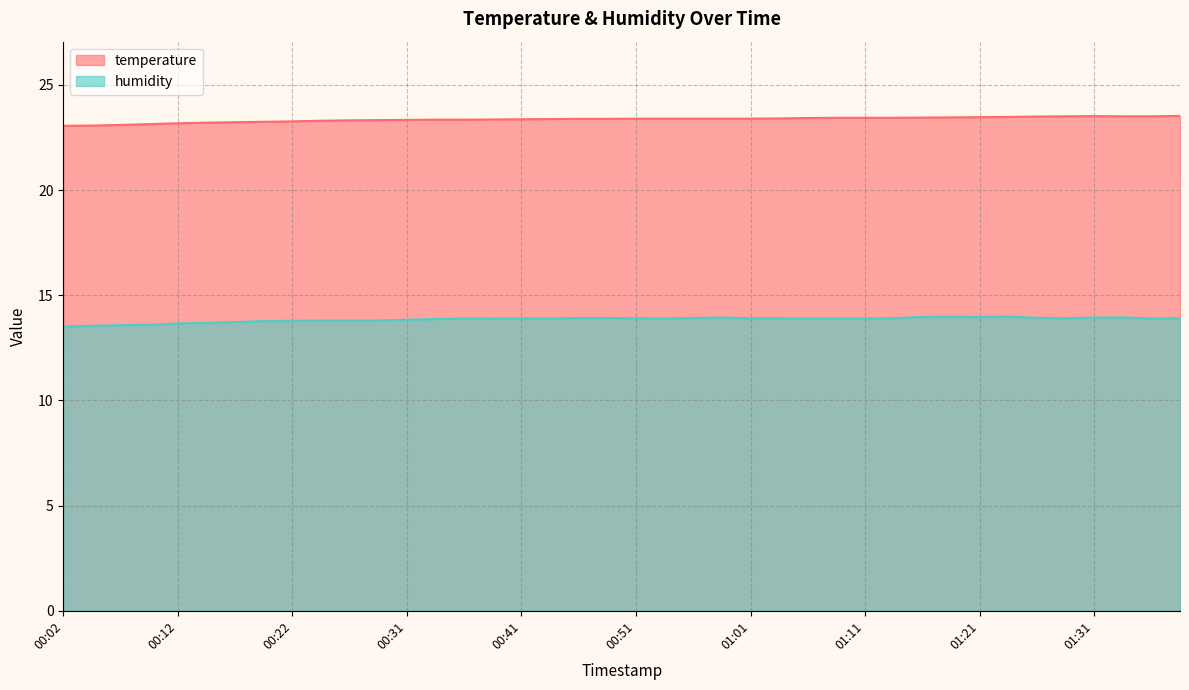

At how many categories does at least one series exceed 15?

40